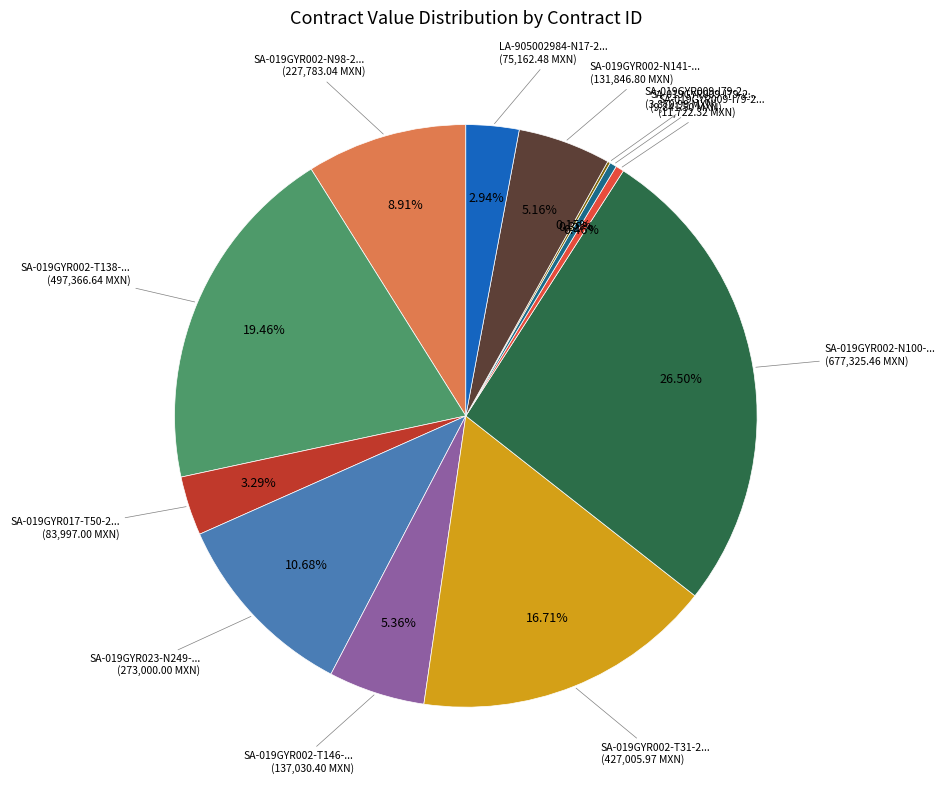

Does any single category account for the majority?

No